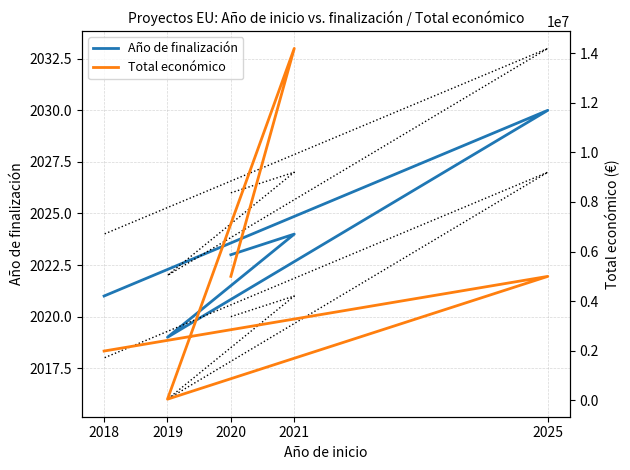

What are all the series names shown in the legend?

Año de finalización, Total económico